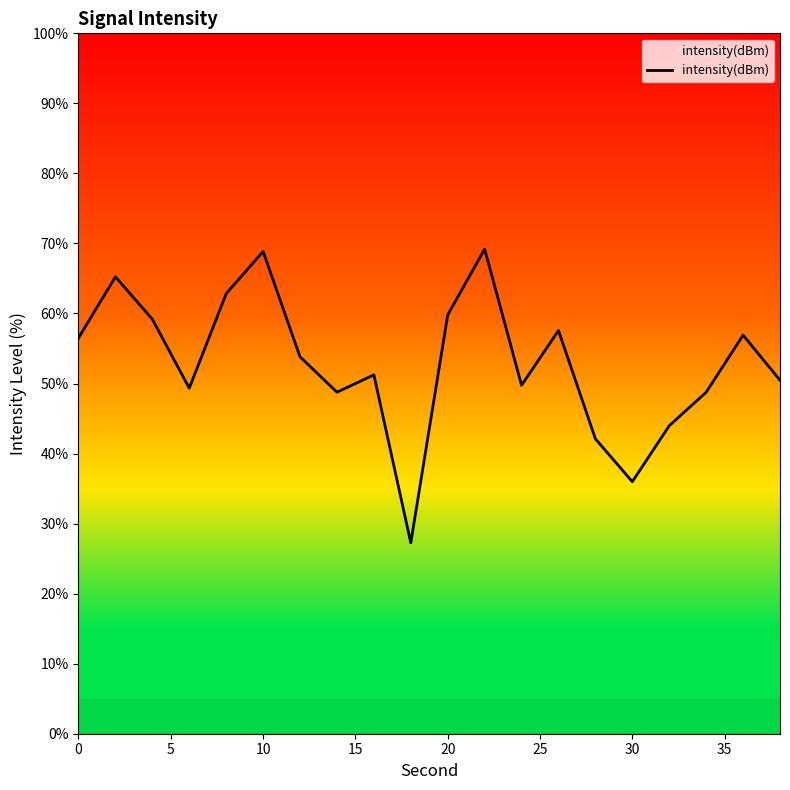

What is the difference between the maximum and minimum values?

41.9